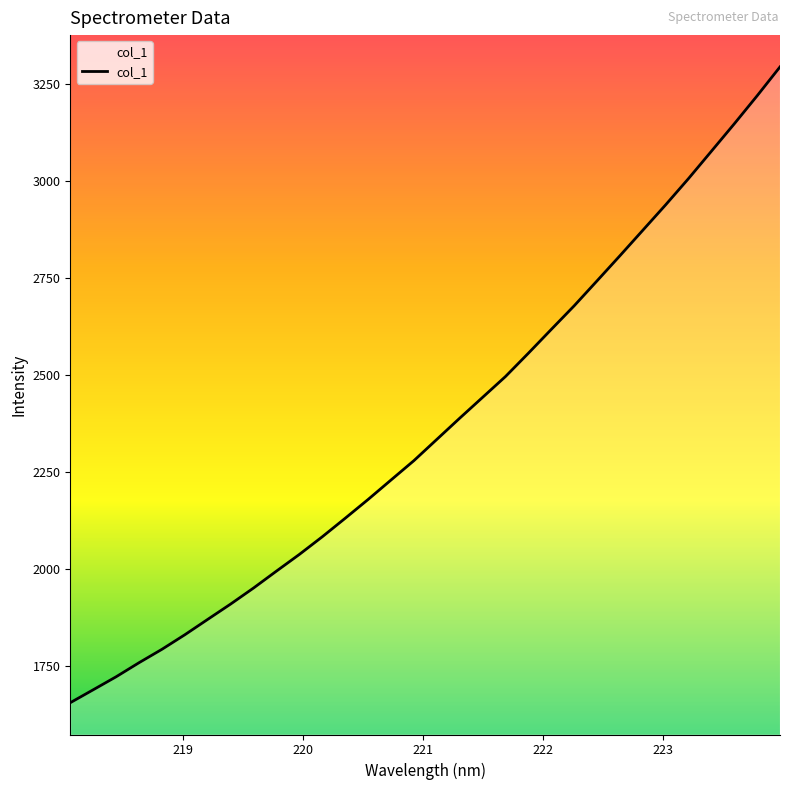

The chart shows a value of 4987.0 at 25. True or false?

False